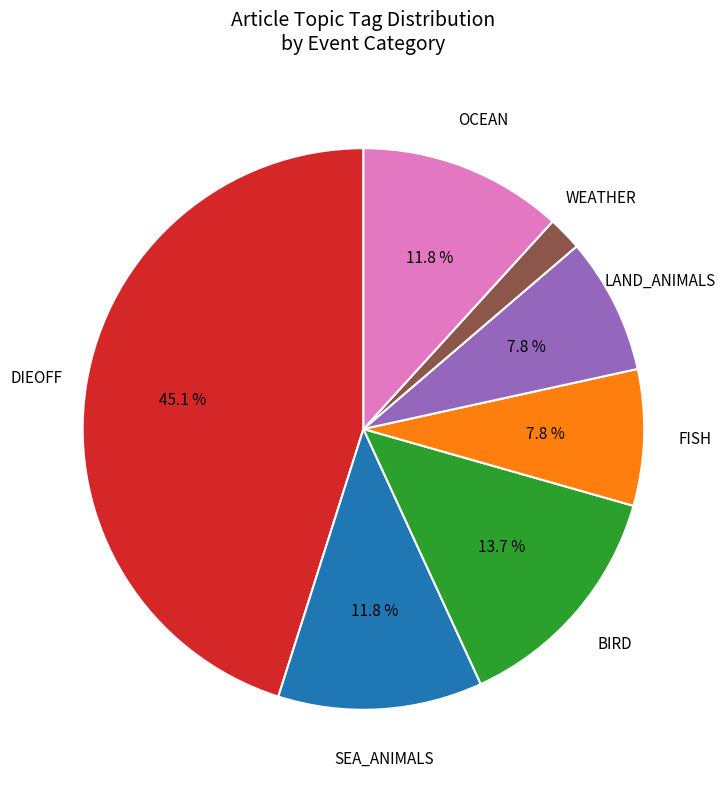

Does any single category account for the majority?

No